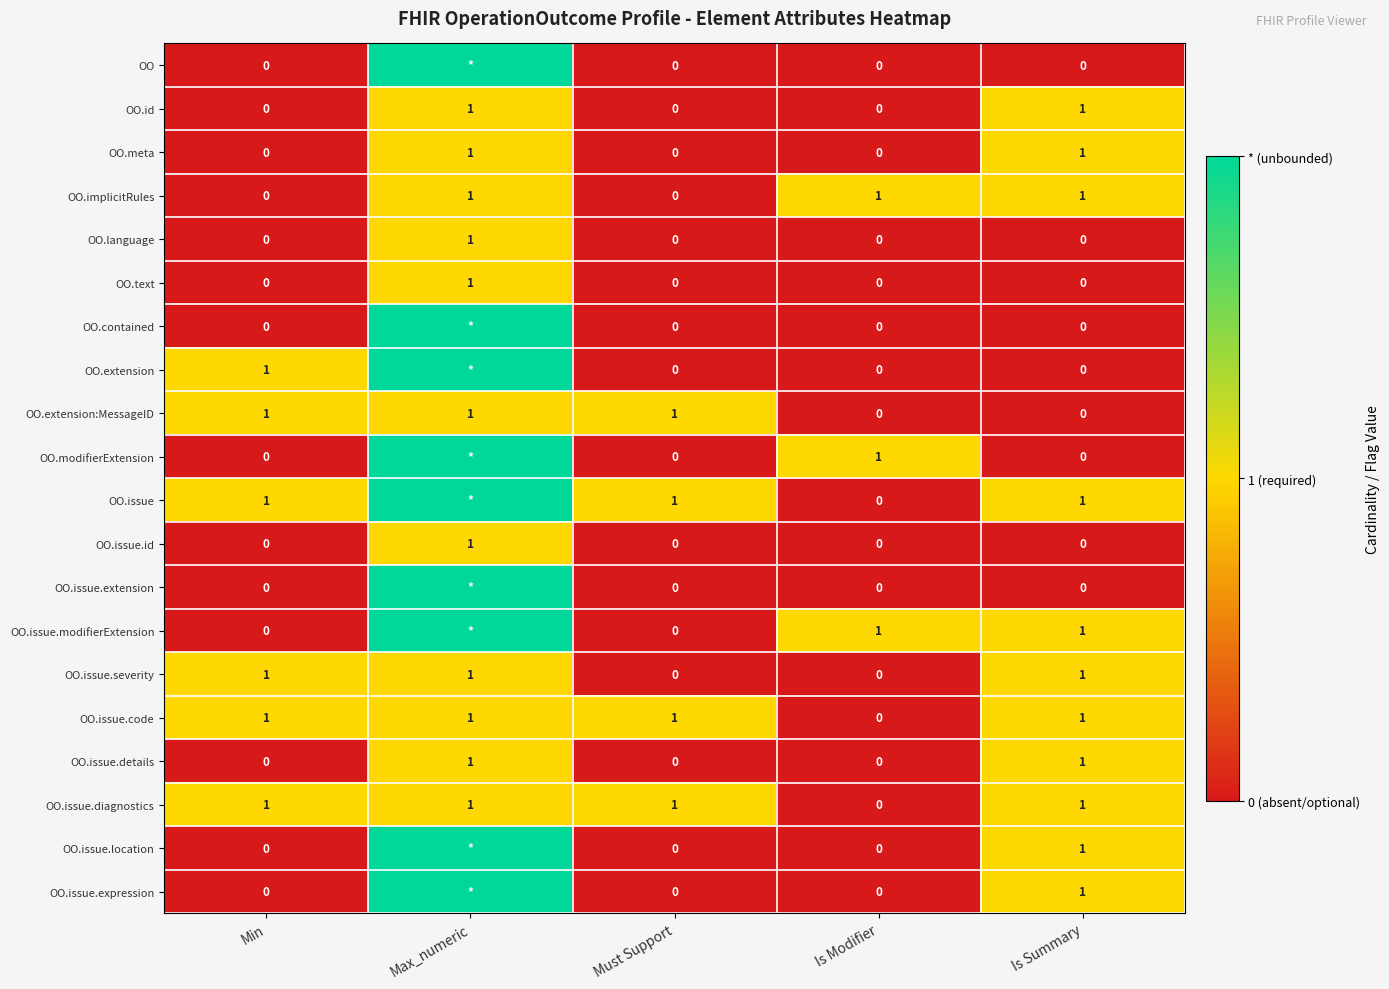

True or false: OO.issue.code has a value of 0 at Min.

False